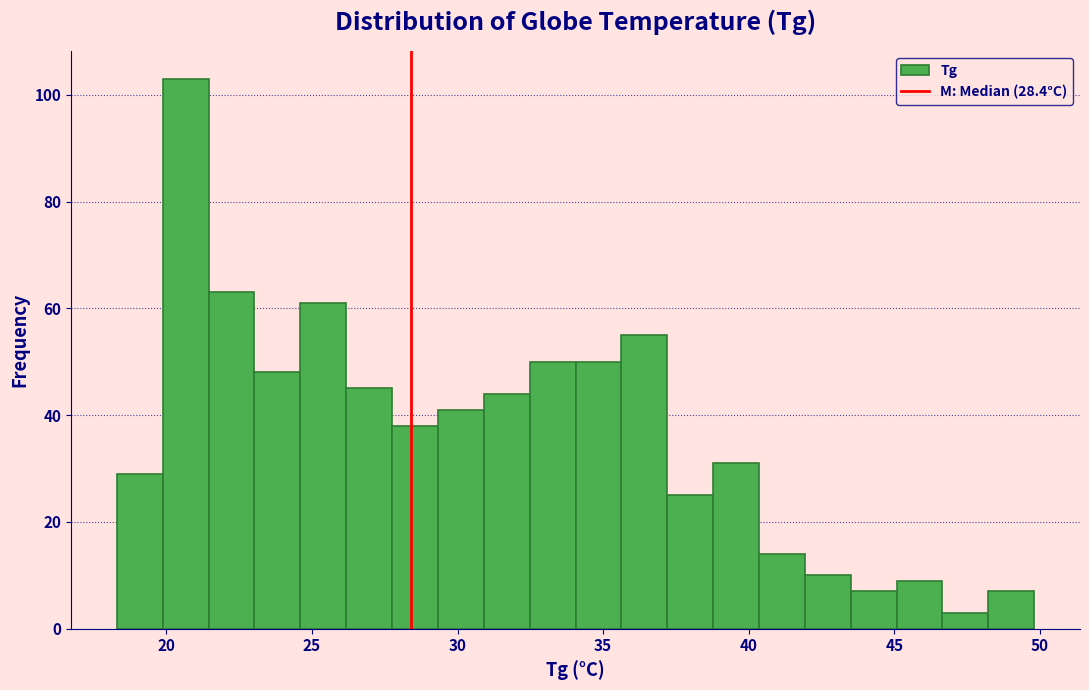

Read against the x-axis, roughly where is the centre of the tallest bar?

20.5